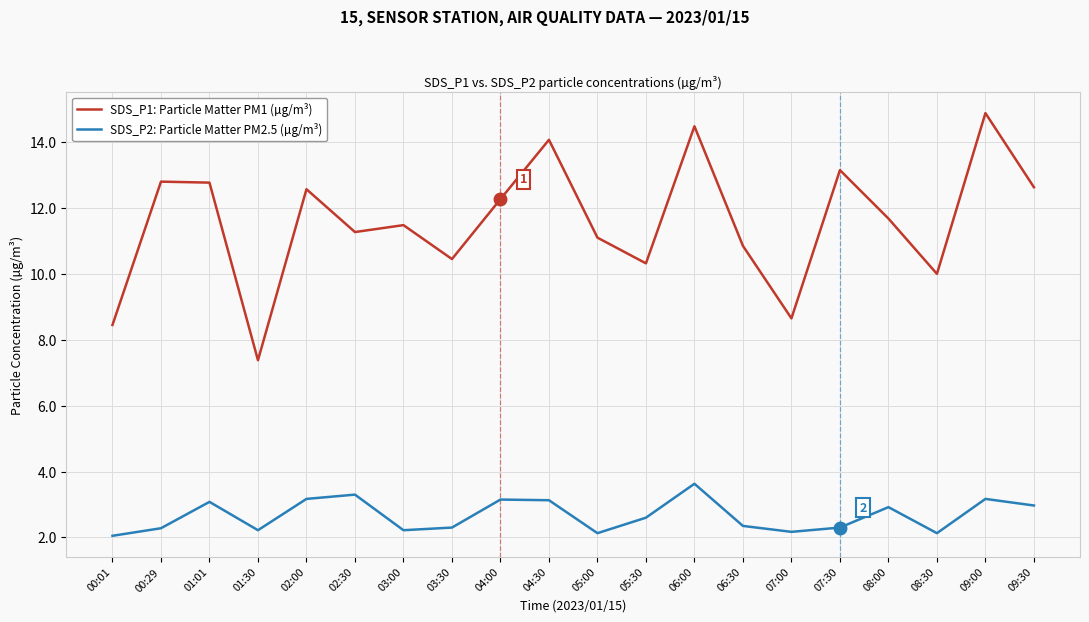

List the series in order of their peak value, highest first.

SDS_P1: Particle Matter PM1 (µg/m³), SDS_P2: Particle Matter PM2.5 (µg/m³)